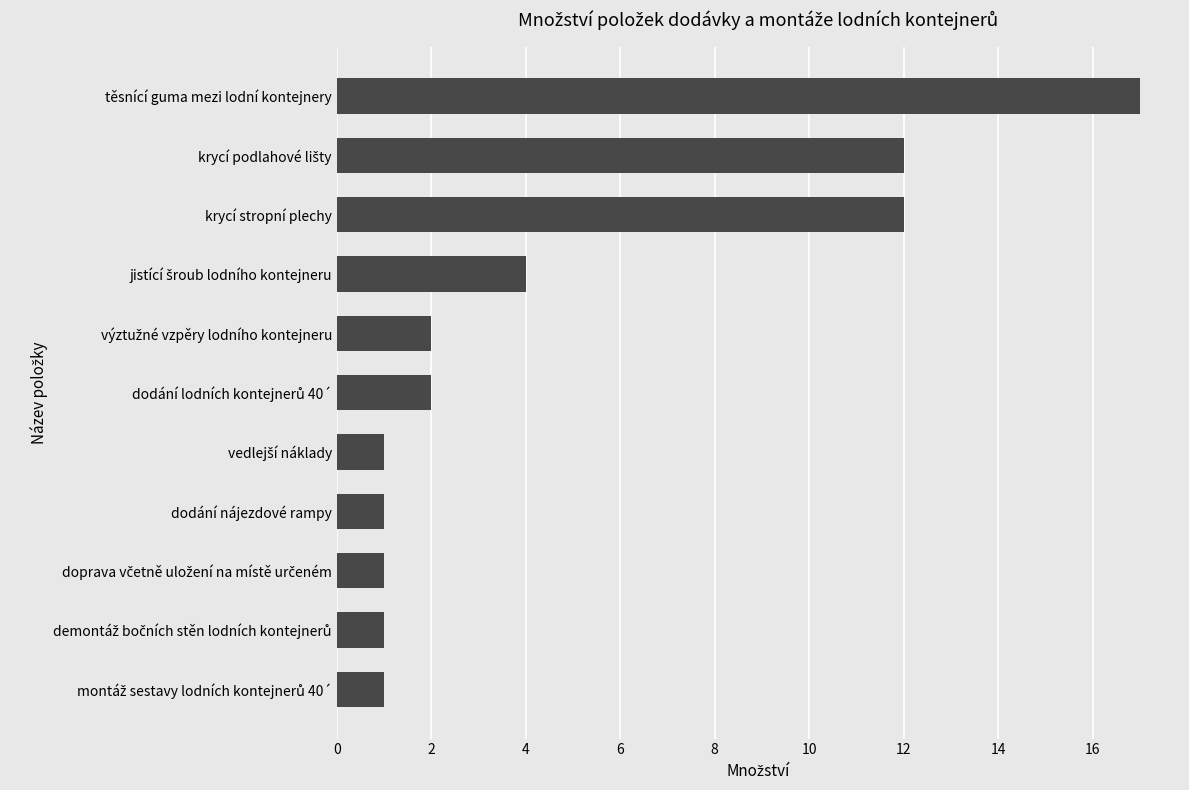

Which has a higher value, dodání nájezdové rampy or krycí stropní plechy?

krycí stropní plechy